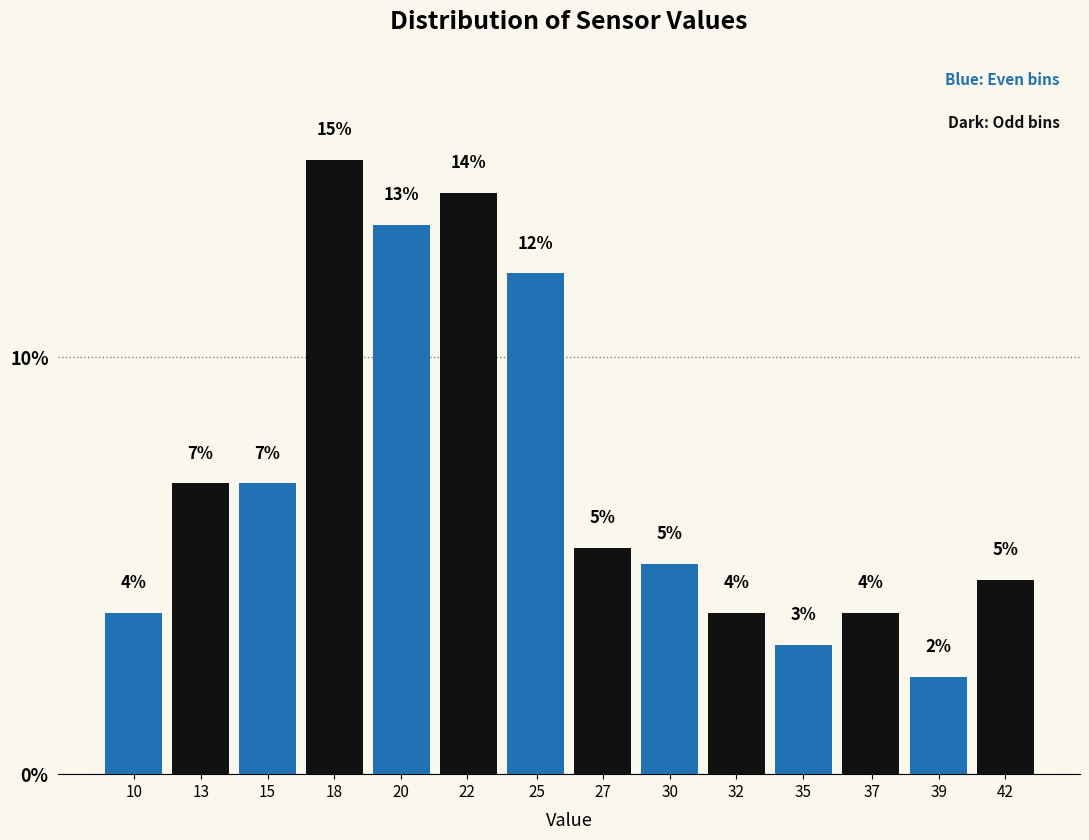

Approximately how many times larger is the value at 42 compared to 37?

1.2